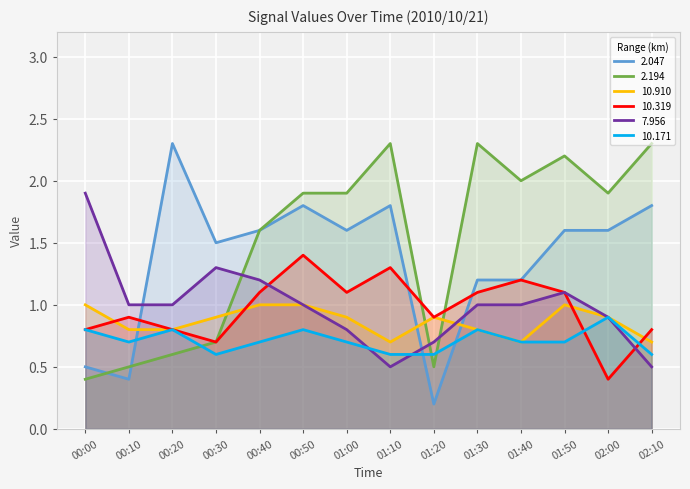

The 7.956 series shows 0.7 at 01:20. True or false?

True